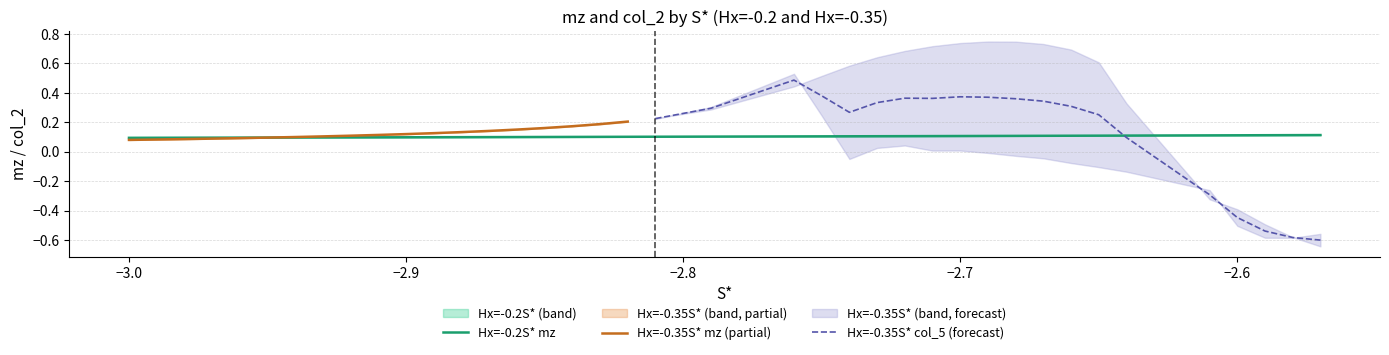

True or false: Hx=-0.2S* mz has a value of 0.1 at −2.9.

True